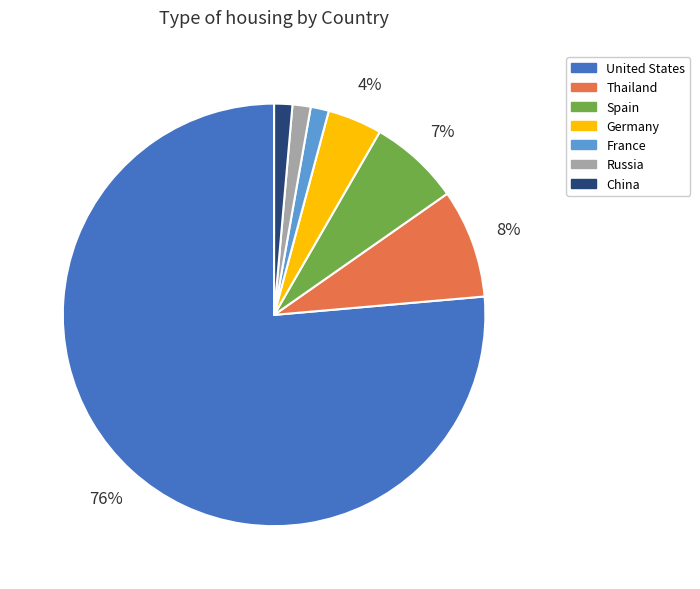

Which slice is the largest?

United States